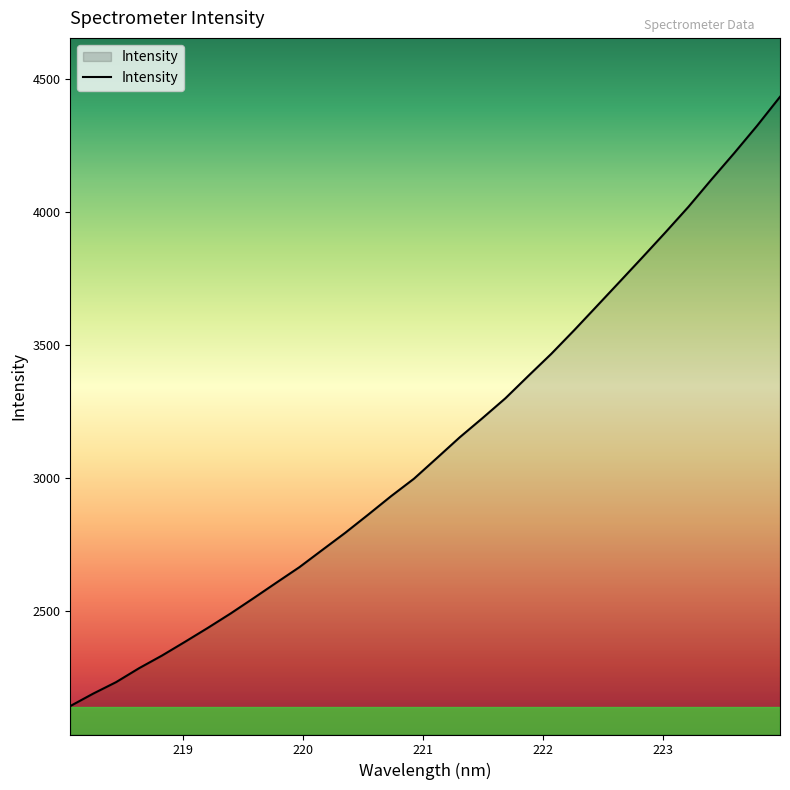

What is the smallest value displayed?

2142.2